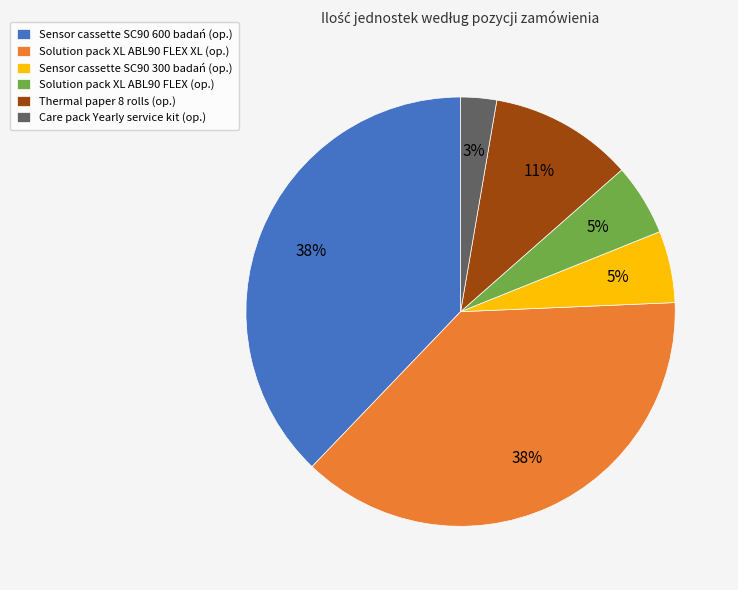

Do Thermal paper 8 rolls (op.) and Care pack Yearly service kit (op.) together represent more than half of the pie?

No